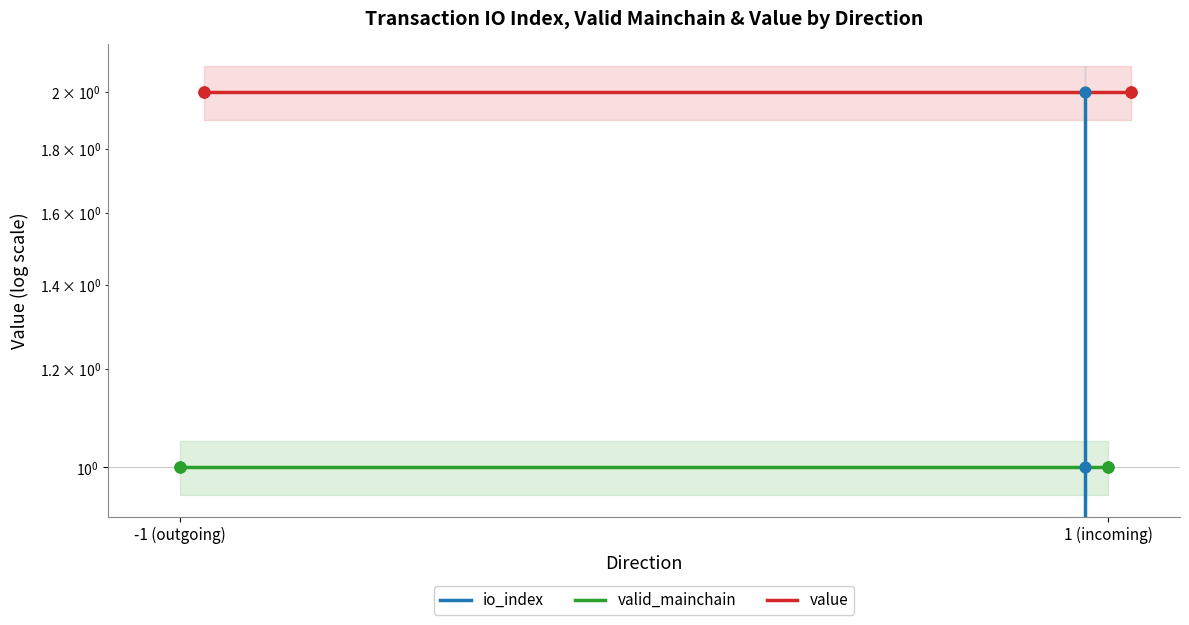

What is the total value across all series at 2?

3.0